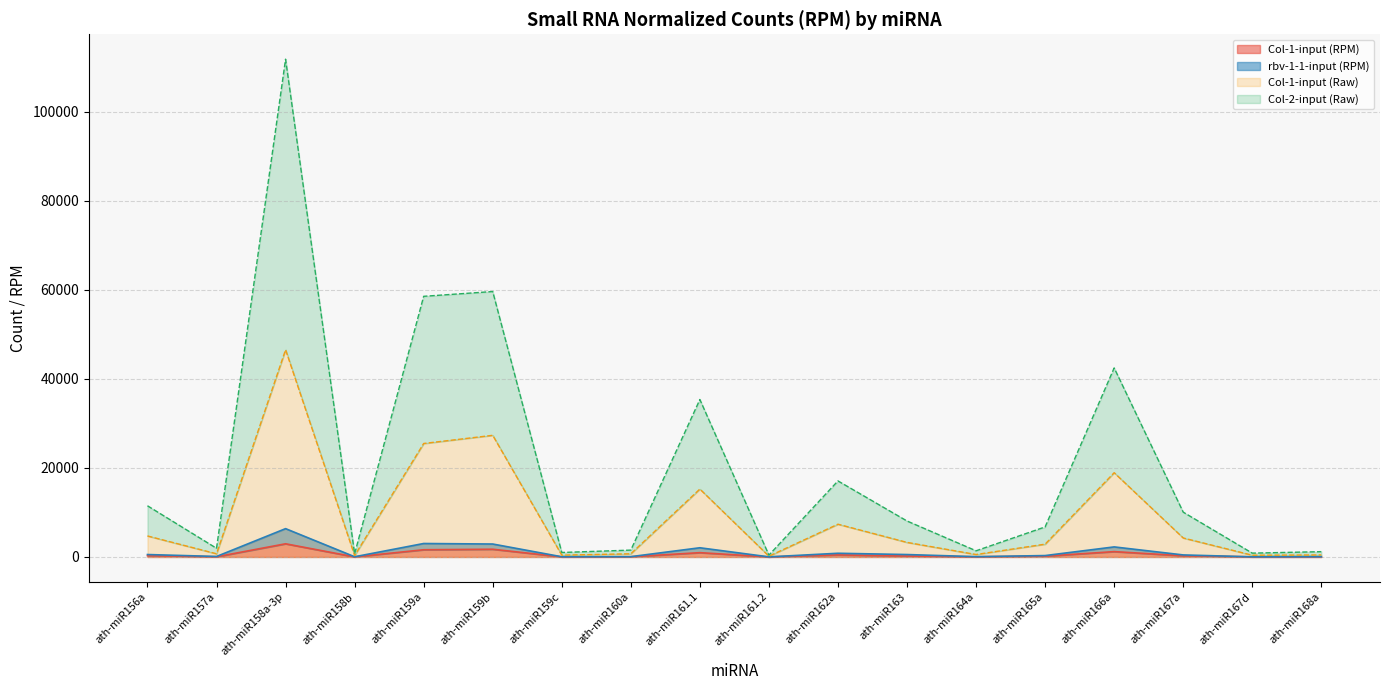

What is the label of the 16th point from the left?

ath-miR167a